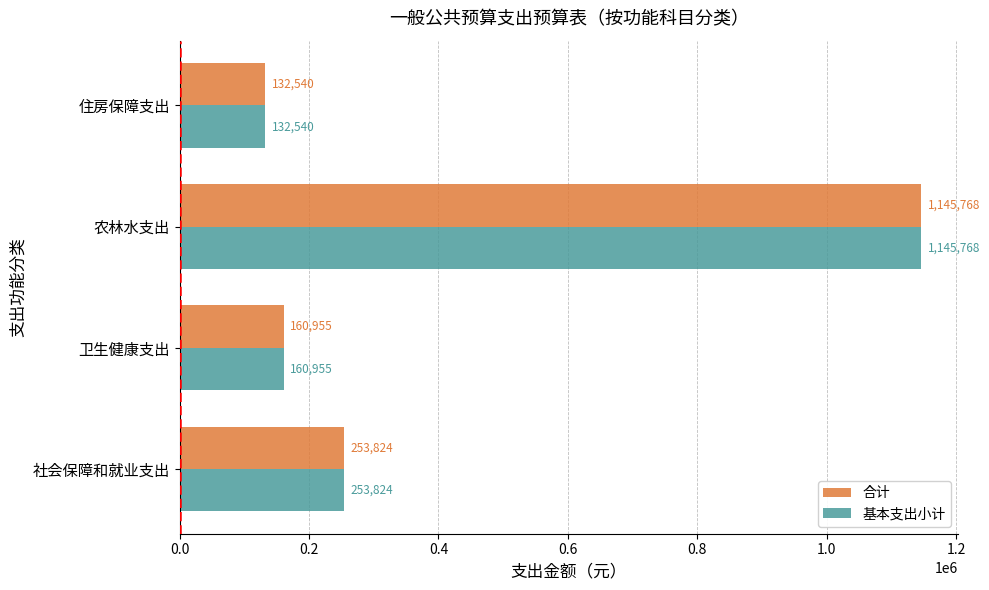

Where is 基本支出小计 nearest to the value 639154?

社会保障和就业支出